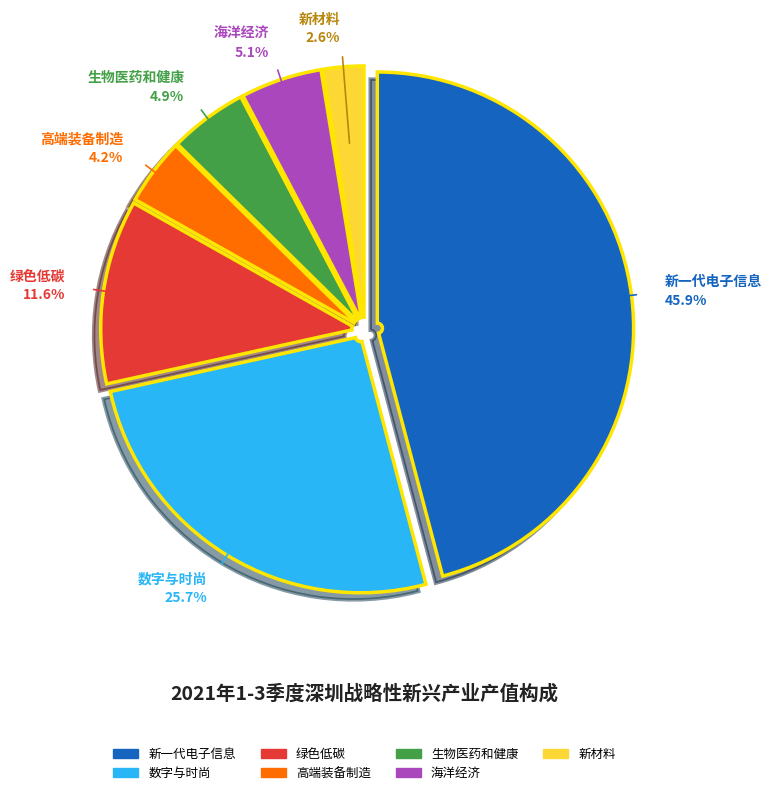

To the nearest percent, what is the difference between the 海洋经济 and 新一代电子信息 slice percentages?

41%